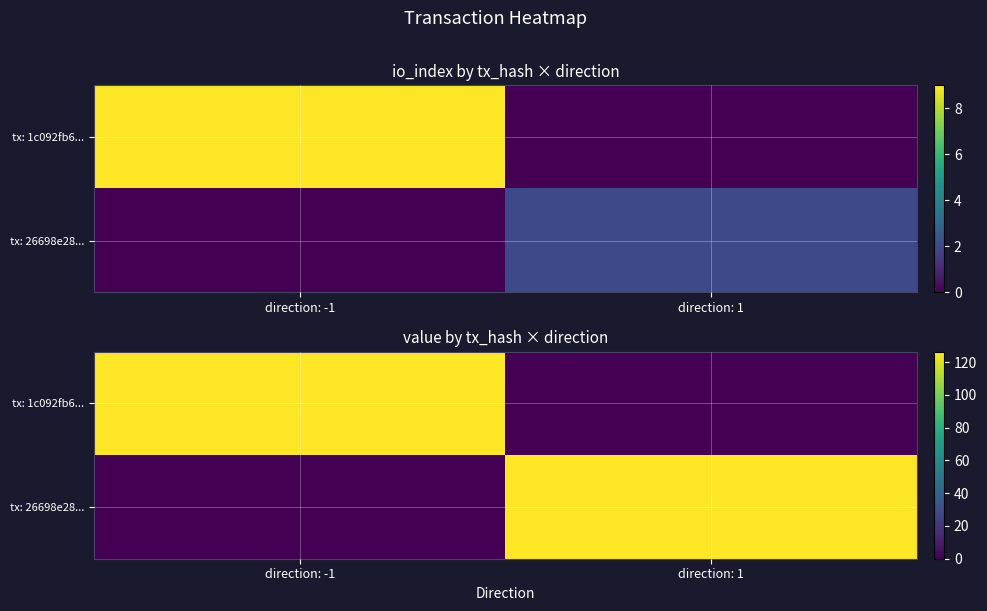

List the series in order of their peak value, highest first.

tx: 1c092fb6..., tx: 26698e28...